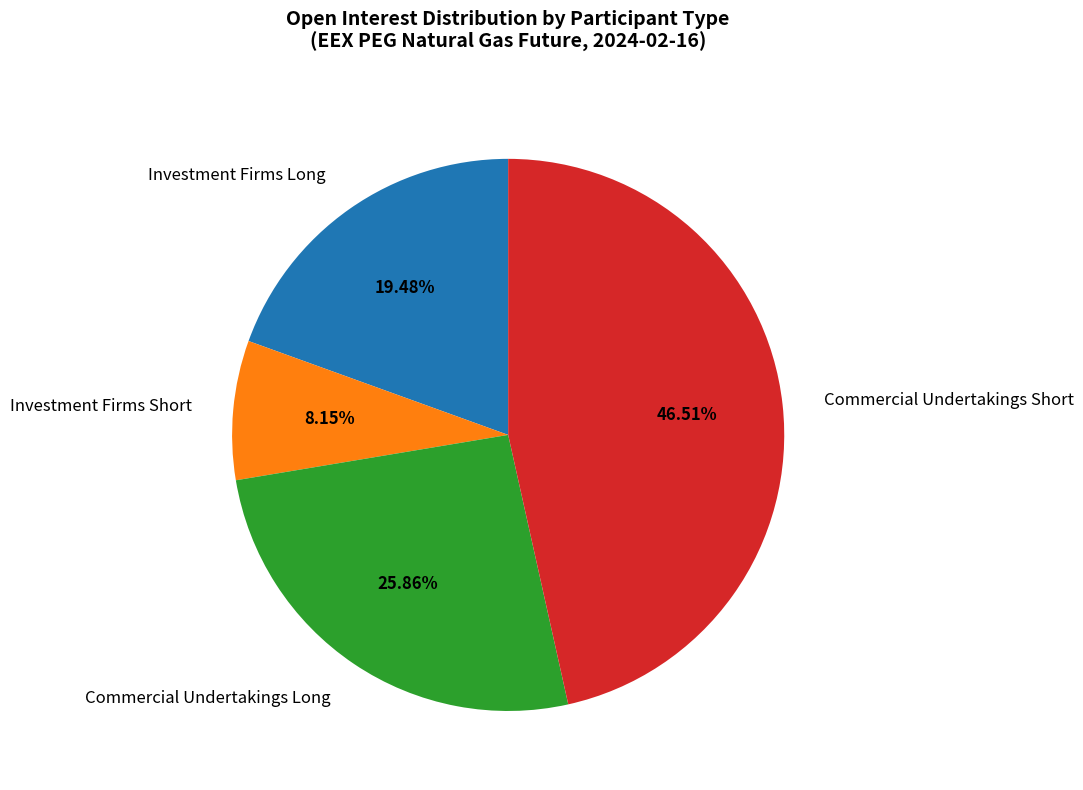

What portion of the pie excludes Commercial Undertakings Long?

74.1%